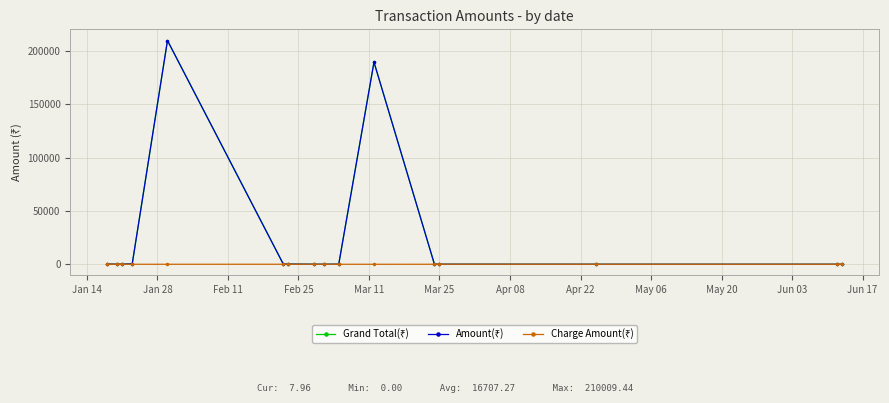

What is the maximum value shown in the chart?

210009.4